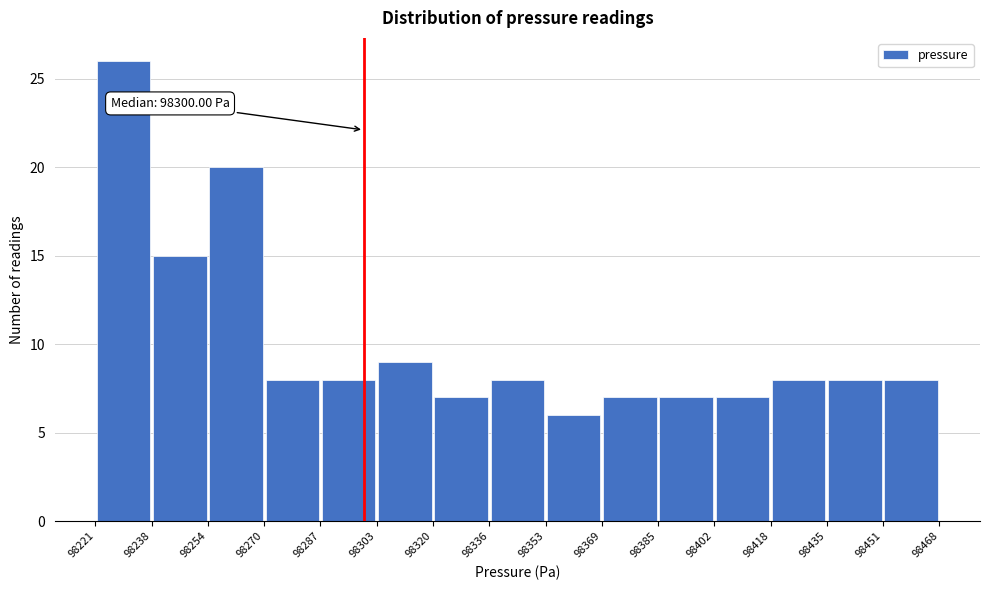

Over which range of the x-axis is the bar tallest?

98221 to 98238